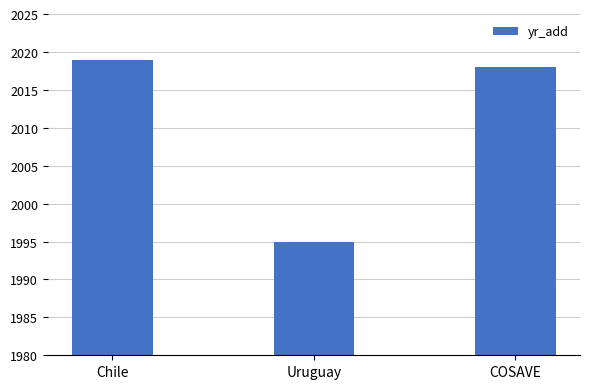

Rank the categories by value from lowest to highest.

Uruguay, COSAVE, Chile